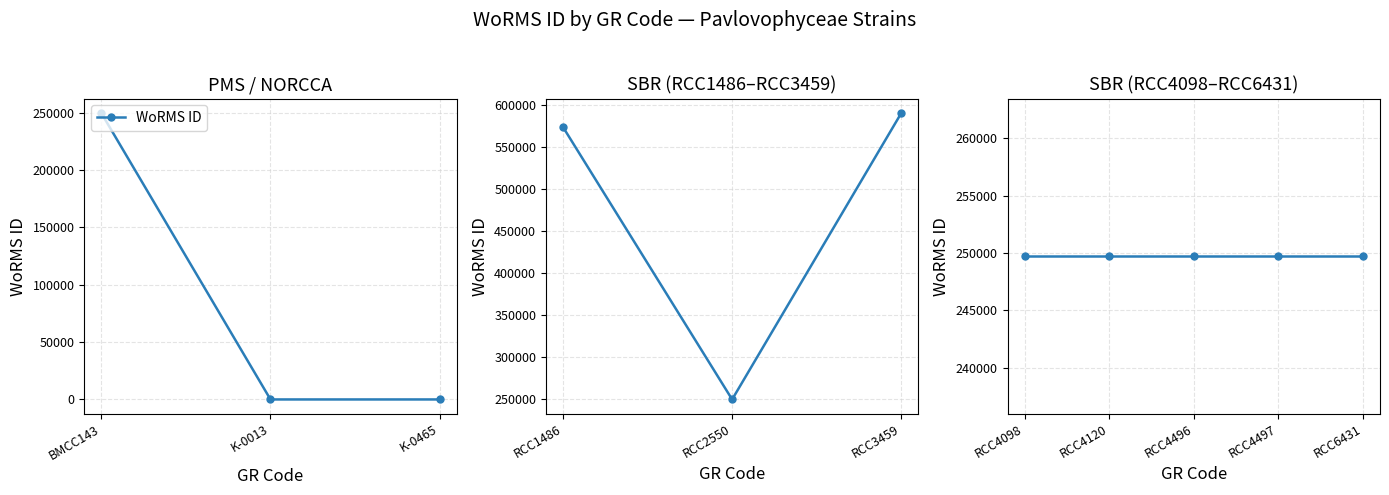

Count the number of values greater than 249731.

2